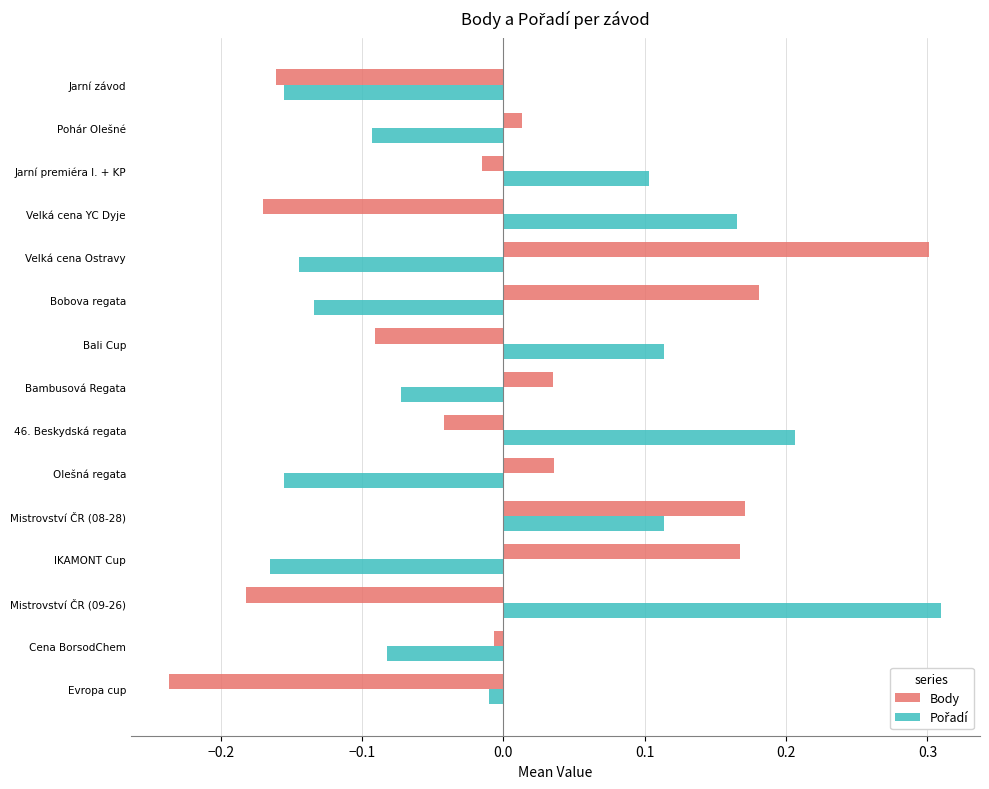

What is the difference between the second highest and second lowest values in the Body series?

0.4